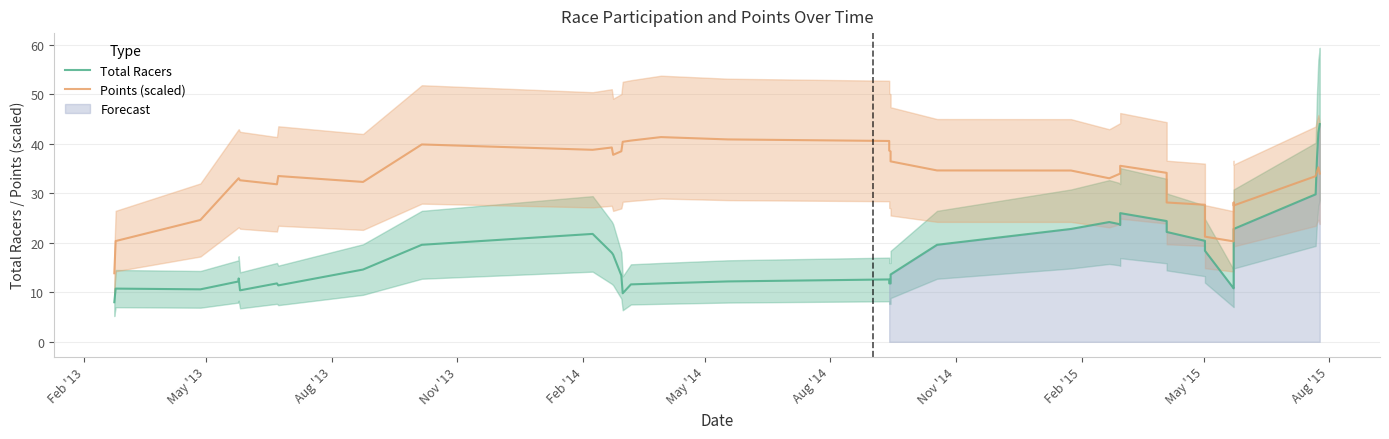

What is the smallest value displayed?

8.0